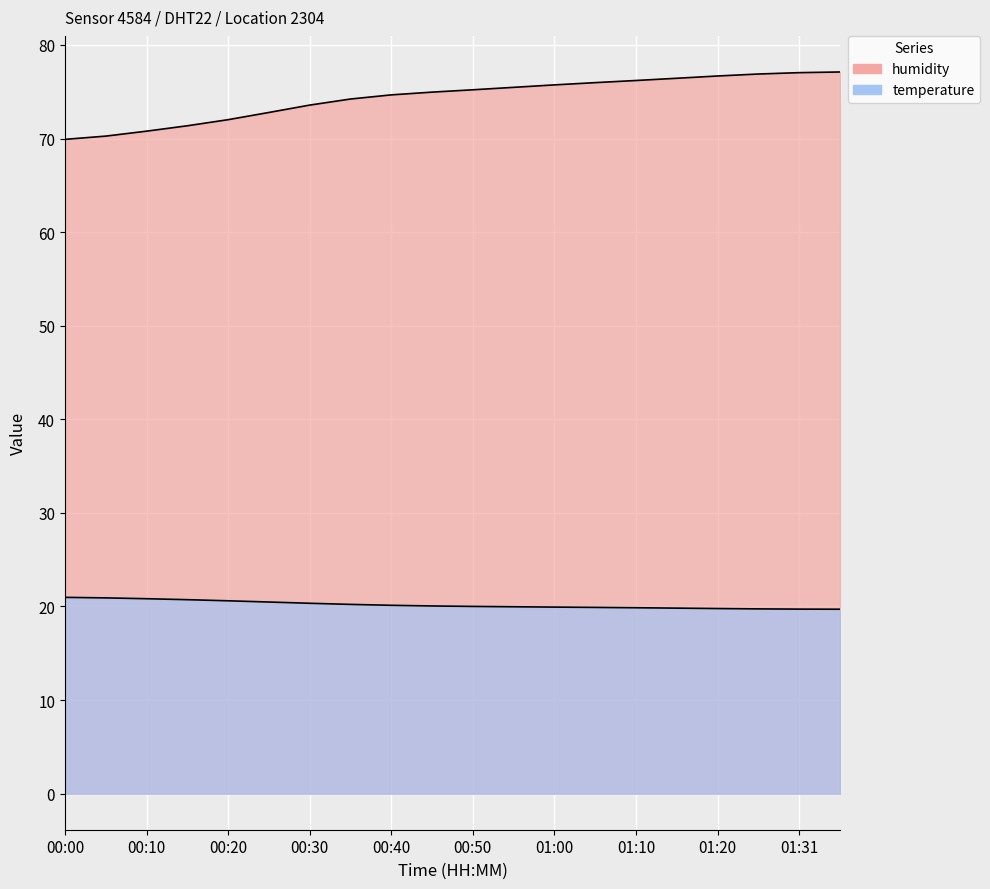

Count the number of data series in this chart.

2